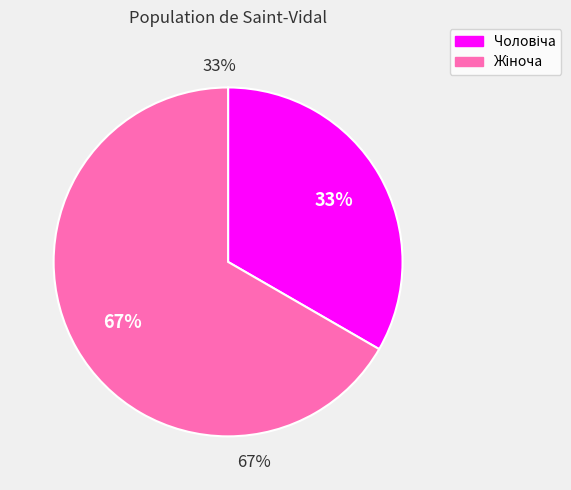

Is Жіноча the majority of the pie?

Yes